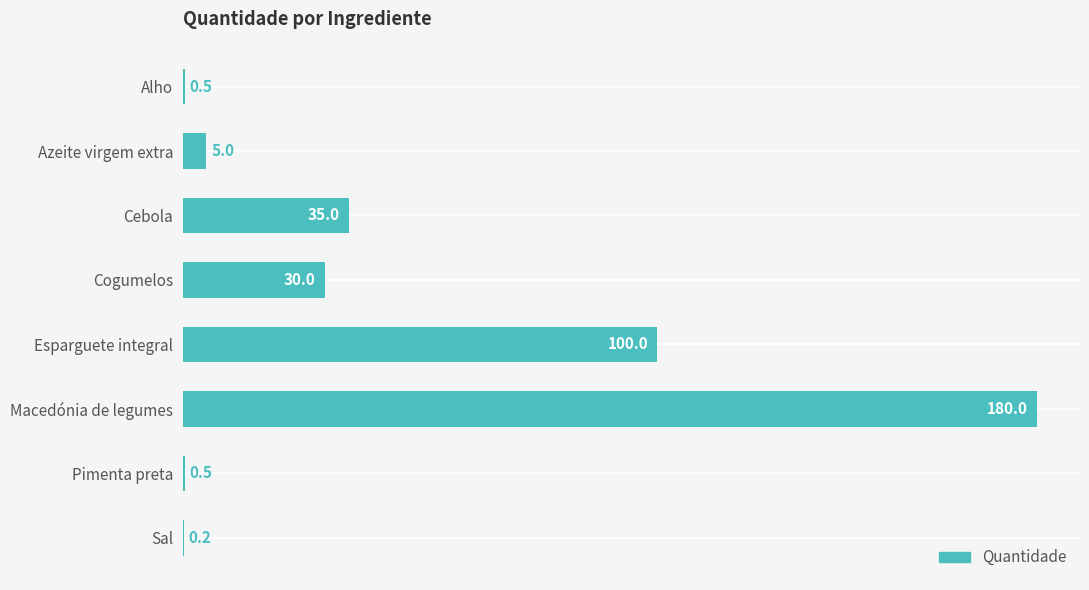

What is the maximum value shown in the chart?

180.0